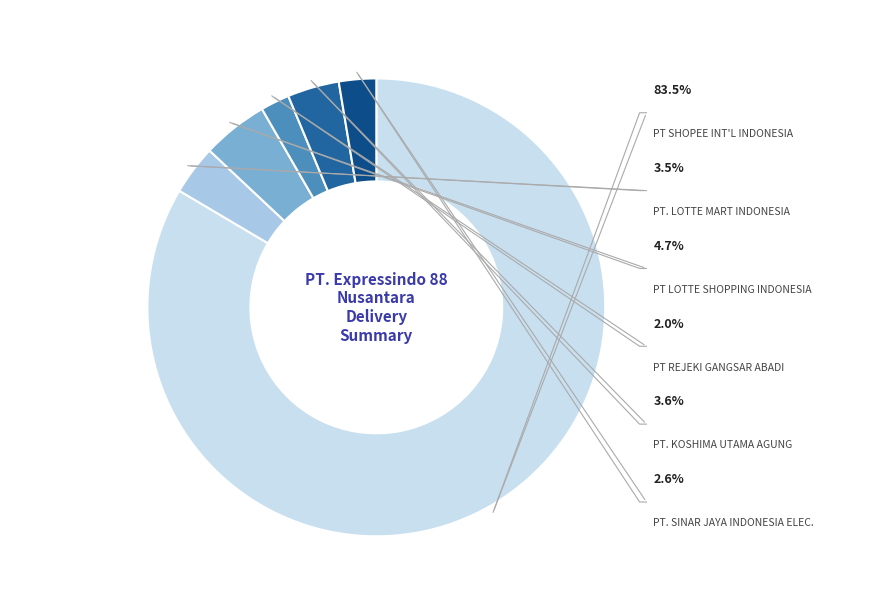

What portion of the pie excludes PT LOTTE SHOPPING INDONESIA?

95.3%